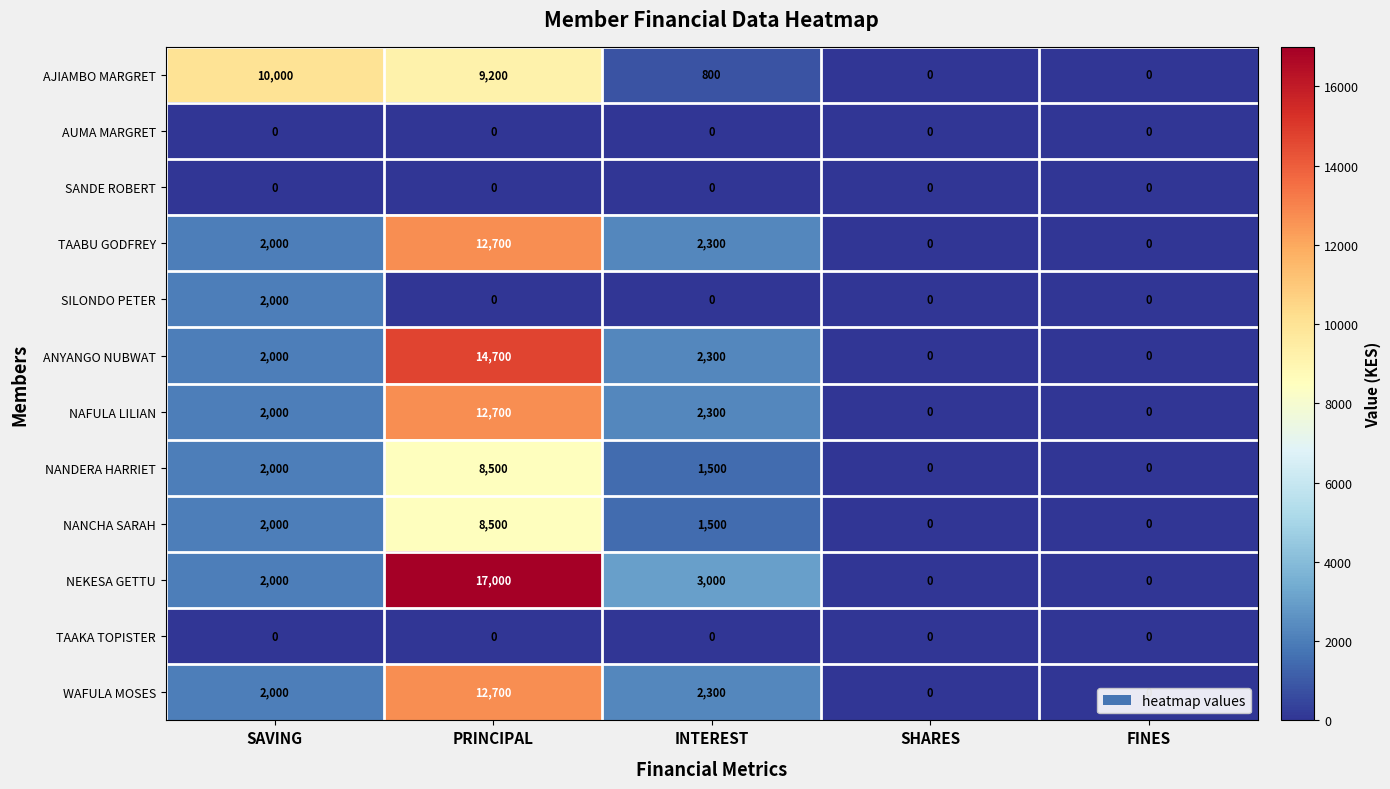

Which series has the largest total across all categories?

NEKESA GETTU